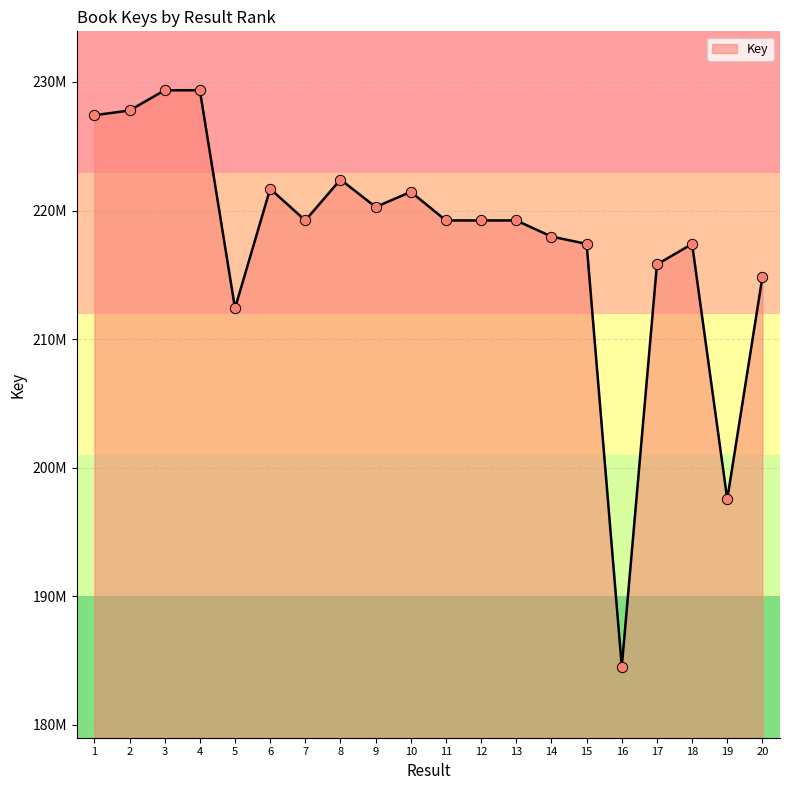

What is the ratio of the value at 18 to the value at 9?

1.0